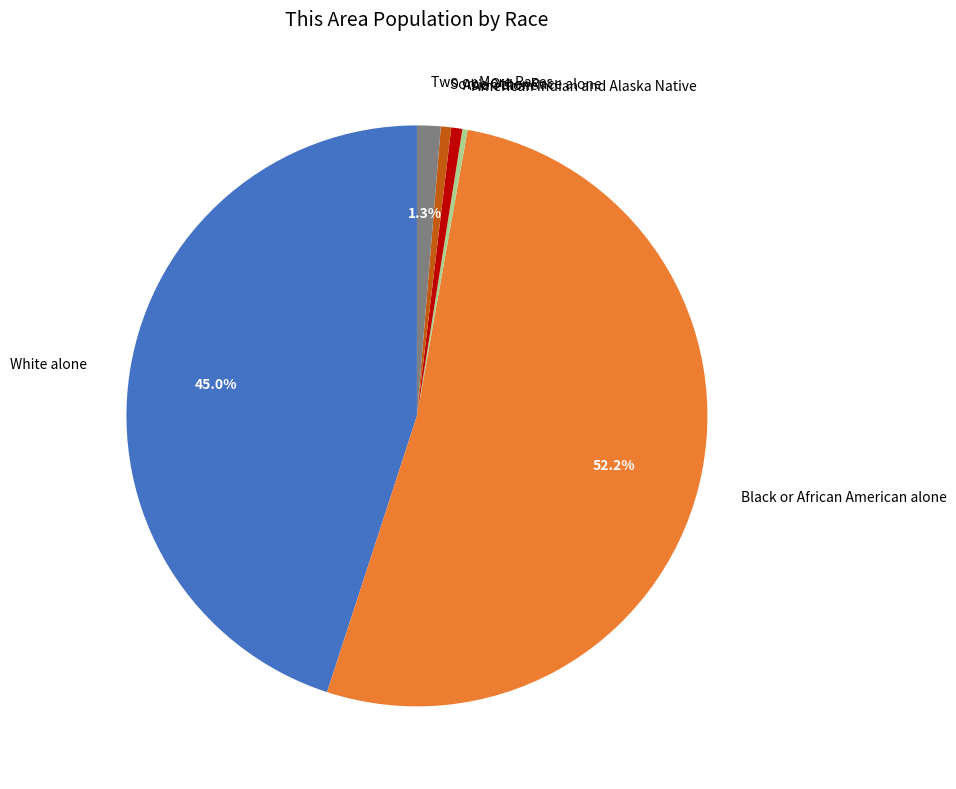

Is there any slice that represents more than half of the pie?

Yes